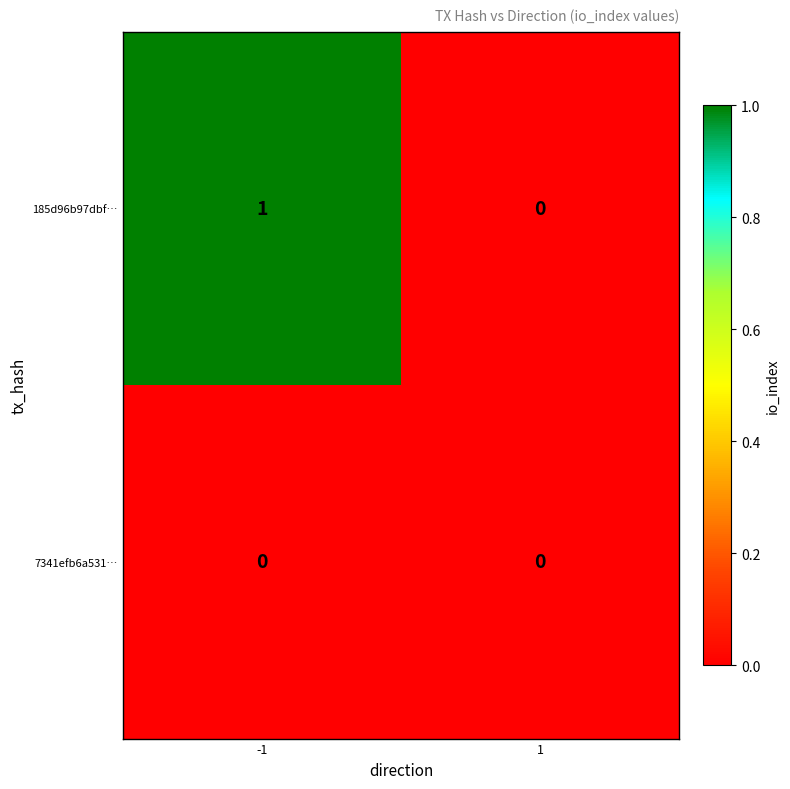

True or false: 185d96b97dbf… has a value of 1 at -1.

True